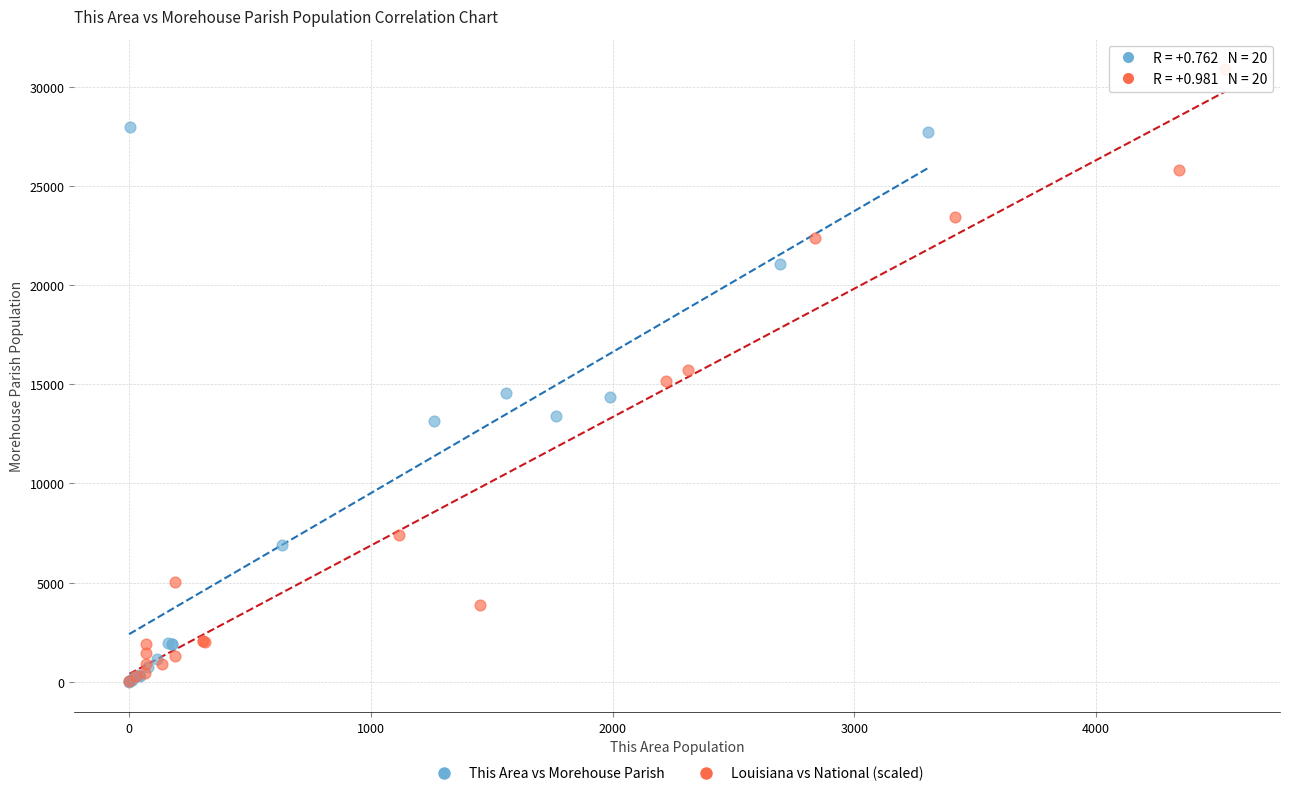

What are all the series names shown in the legend?

This Area vs Morehouse Parish, Louisiana vs National (scaled)